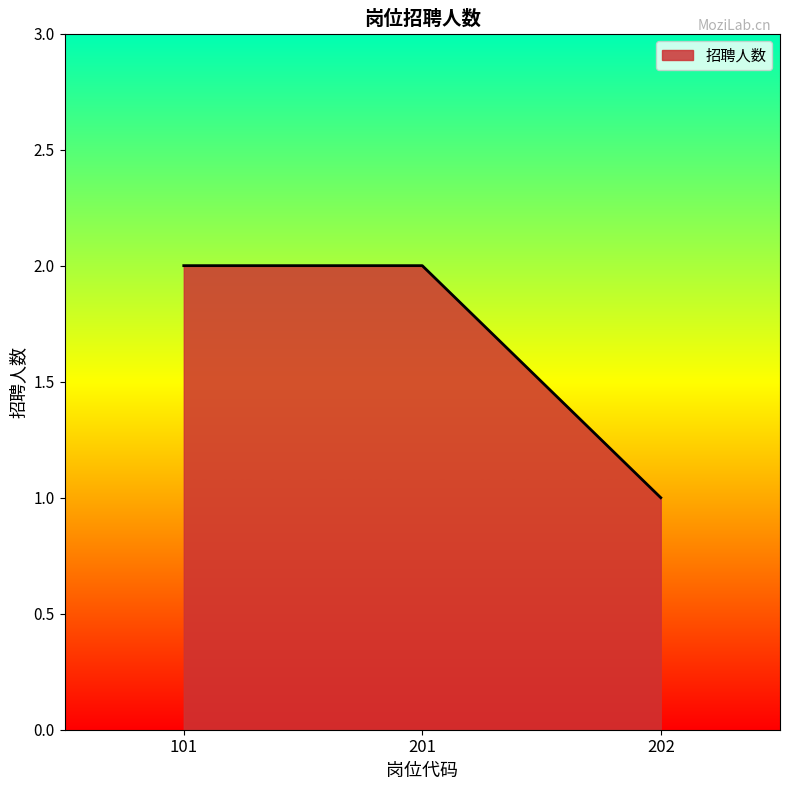

Which has a higher value, 201 or 202?

201